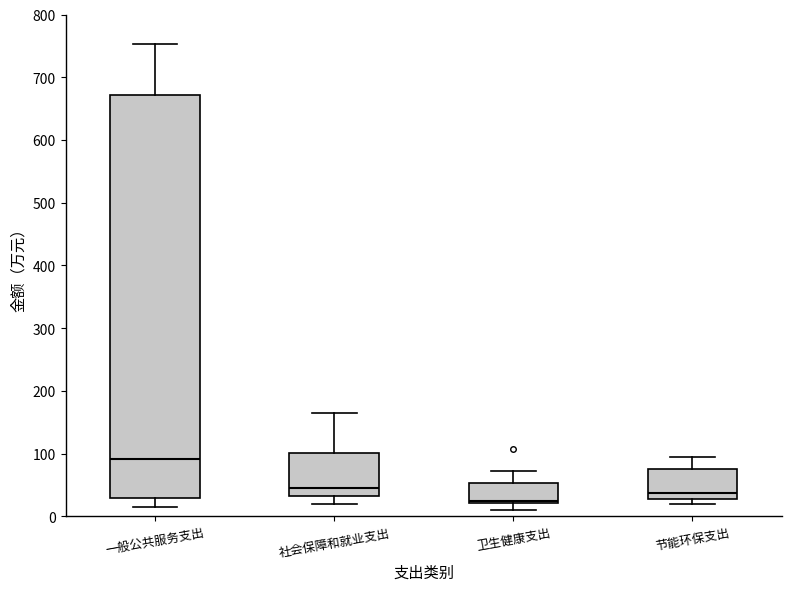

Which box is the tallest, from its lower edge to its upper edge?

一般公共服务支出